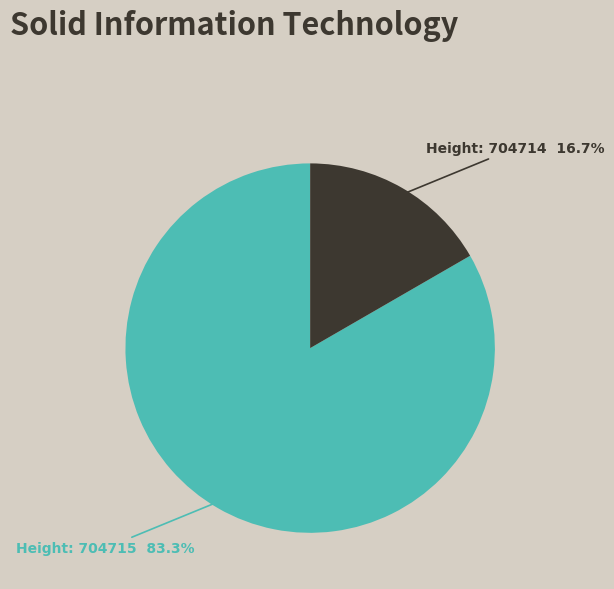

Is there any slice that represents more than half of the pie?

Yes